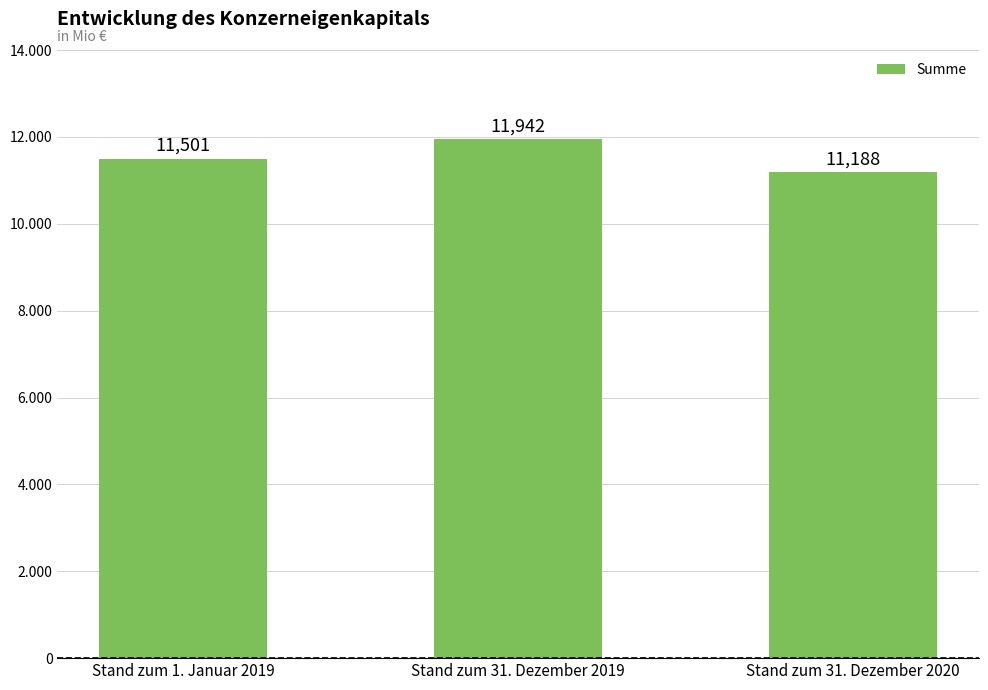

What is the change in value from Stand zum 1. Januar 2019 to Stand zum 31. Dezember 2020?

-313